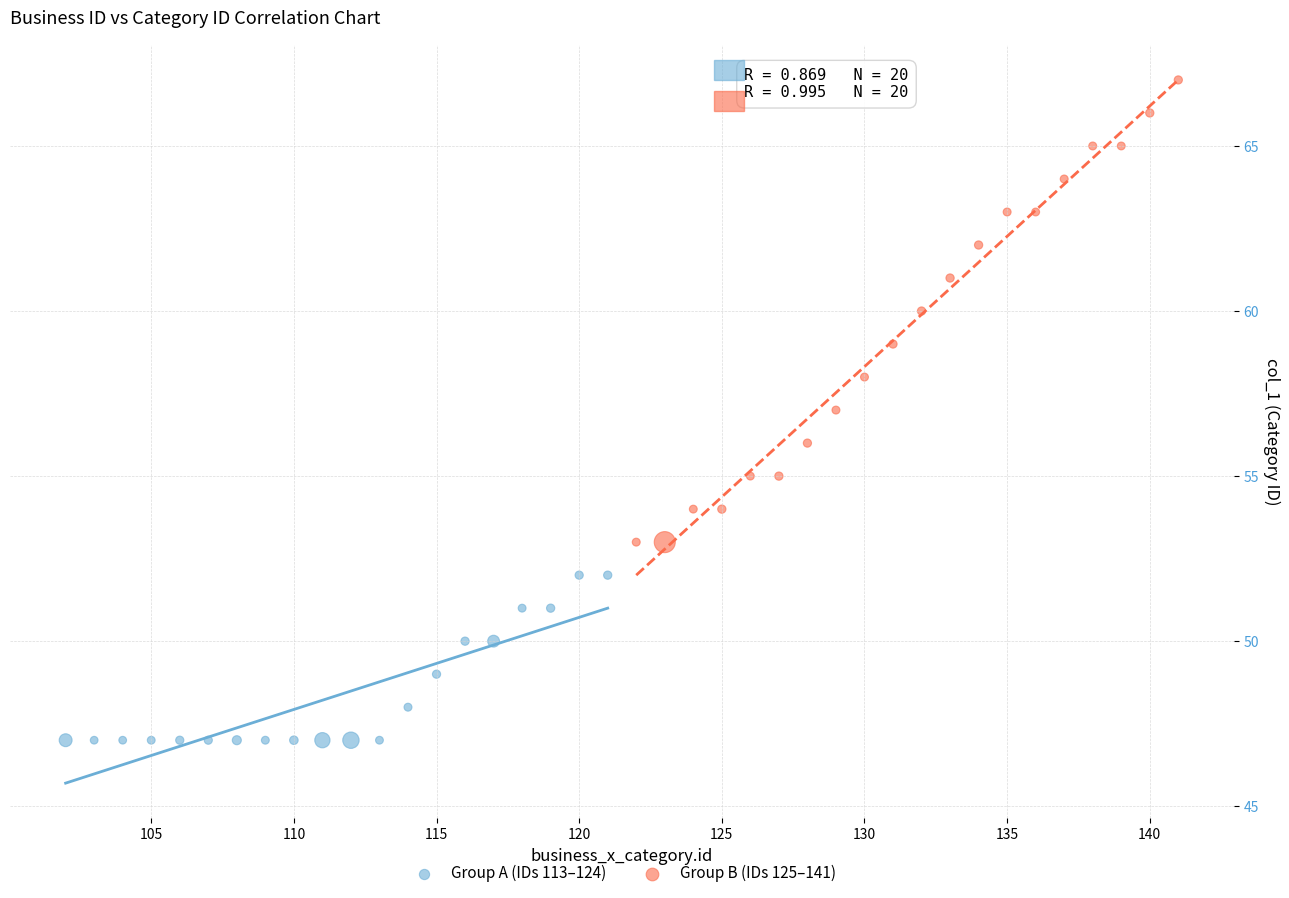

Which series reaches the maximum Y coordinate?

Group B (IDs 125–141)